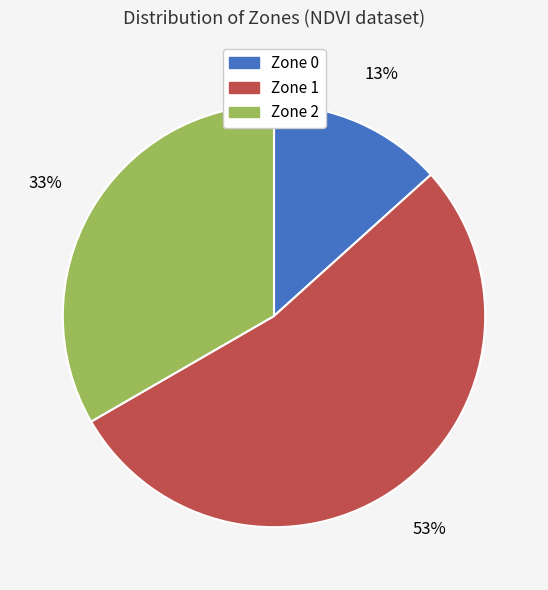

How many segments does this pie chart have?

3